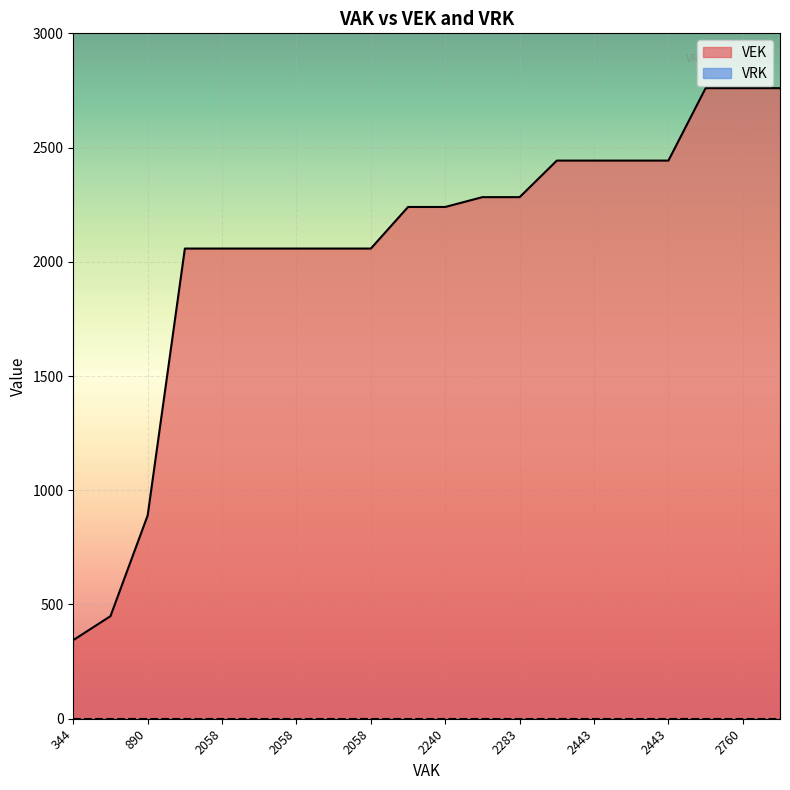

True or false: VRK has more than 1 points higher than both neighbors.

False